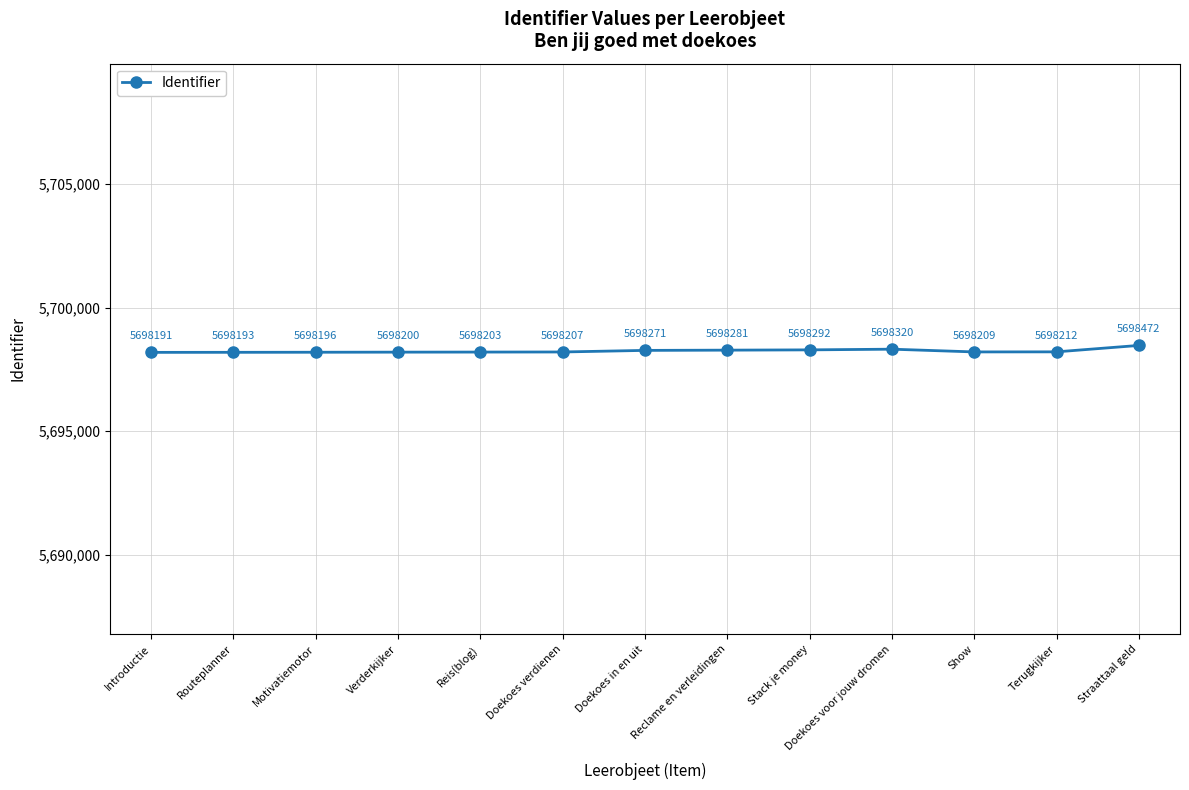

What is the minimum value shown in the chart?

5698191